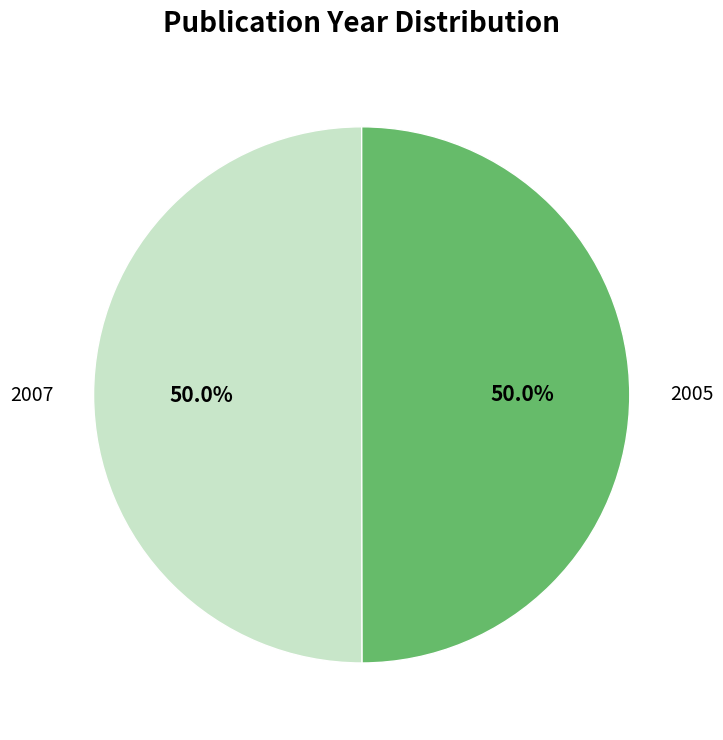

What percentage is NOT represented by 2007?

50.0%